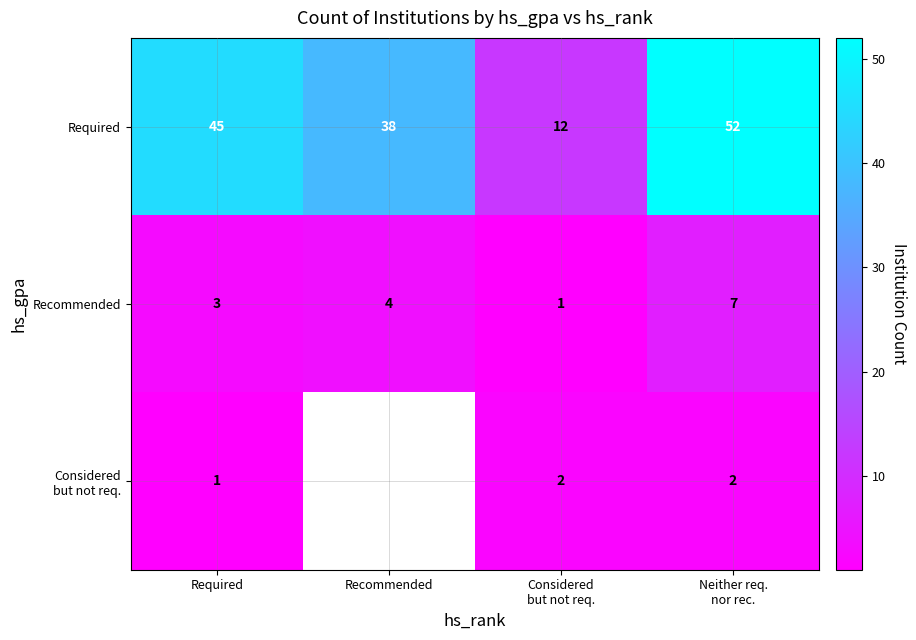

How many values in the Recommended series are below 4?

2